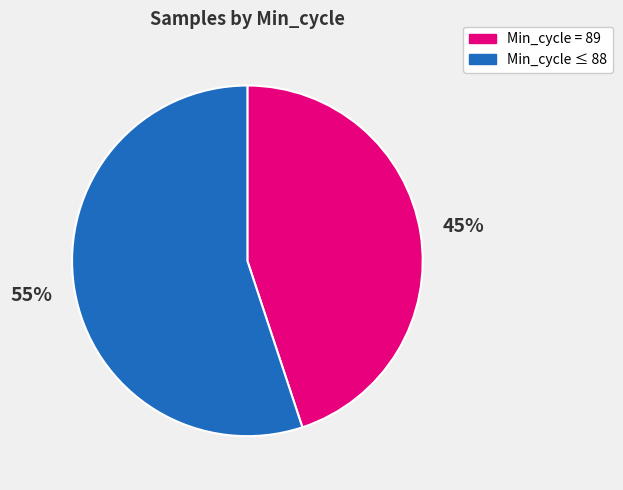

To the nearest percent, what is the average slice percentage?

50%